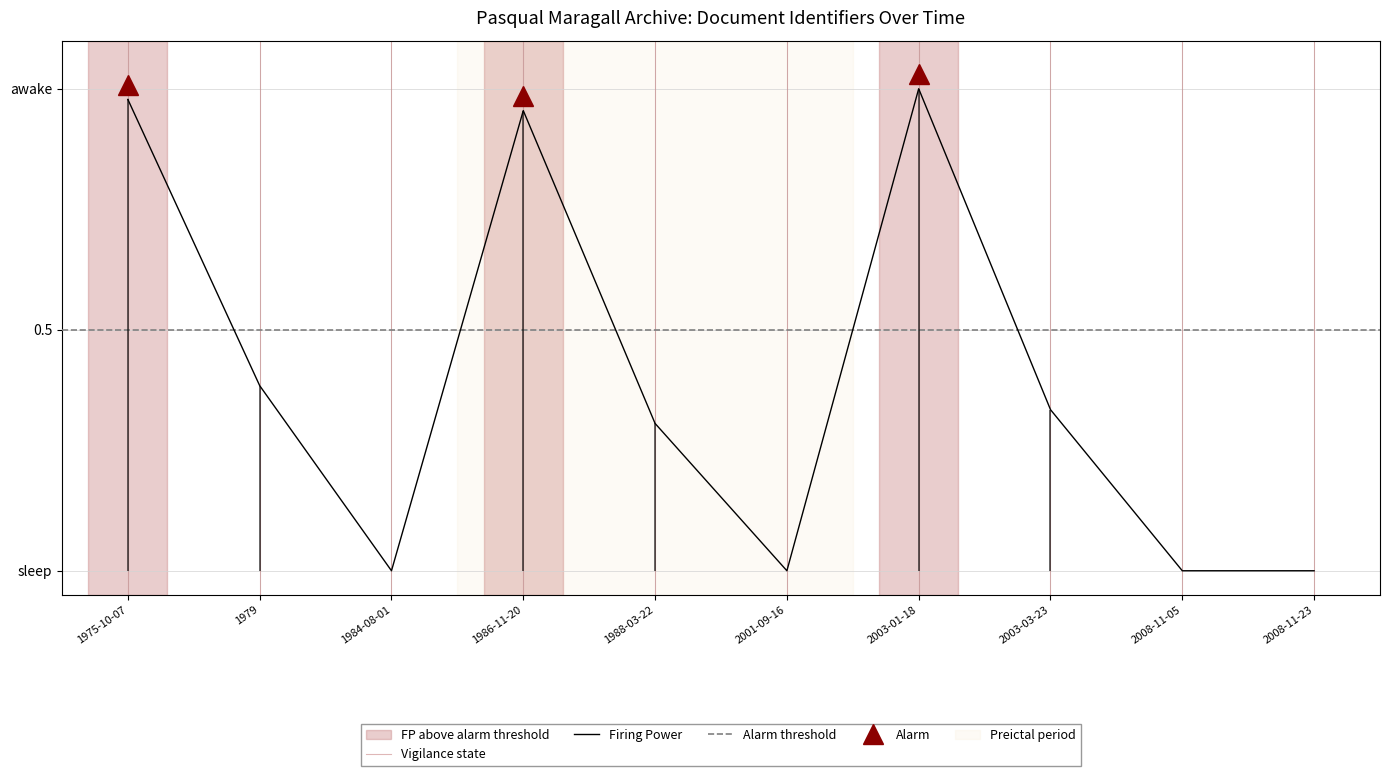

Rank the categories by value from lowest to highest.

1984-08-01, 2001-09-16, 2008-11-05, 2008-11-23, 1988-03-22, 2003-03-23, 1979, 1986-11-20, 1975-10-07, 2003-01-18